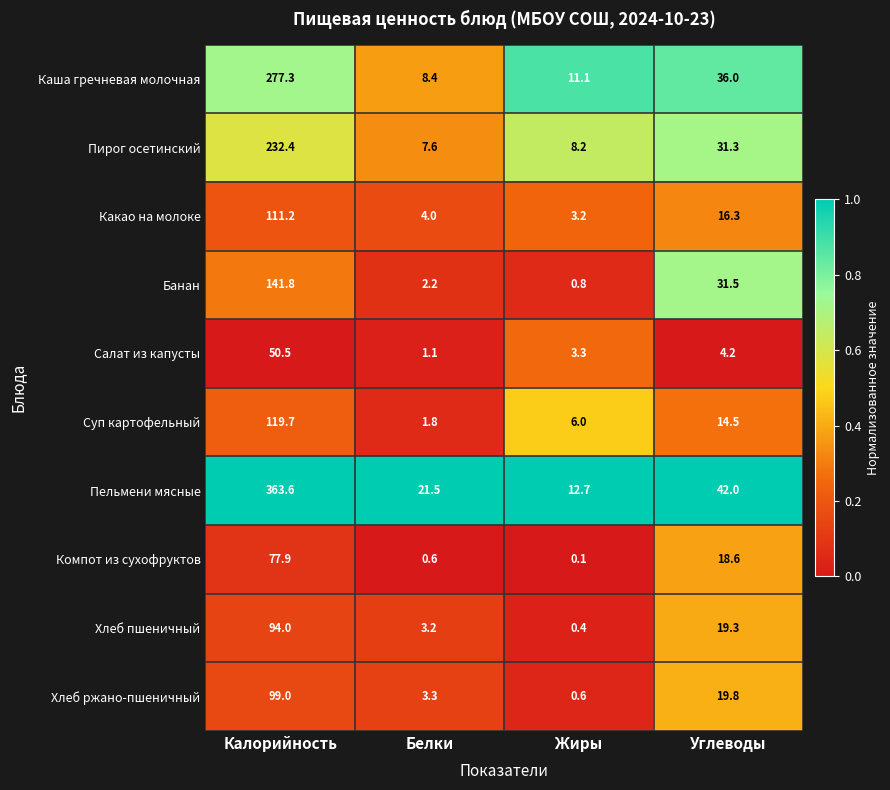

Which series has the largest range (max minus min)?

Пельмени мясные